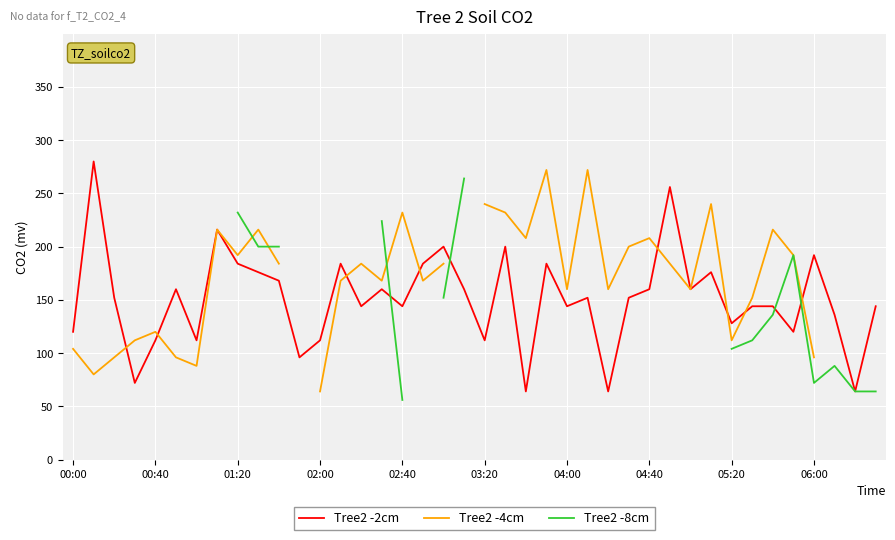

What is the minimum value for Tree2 -2cm?

64